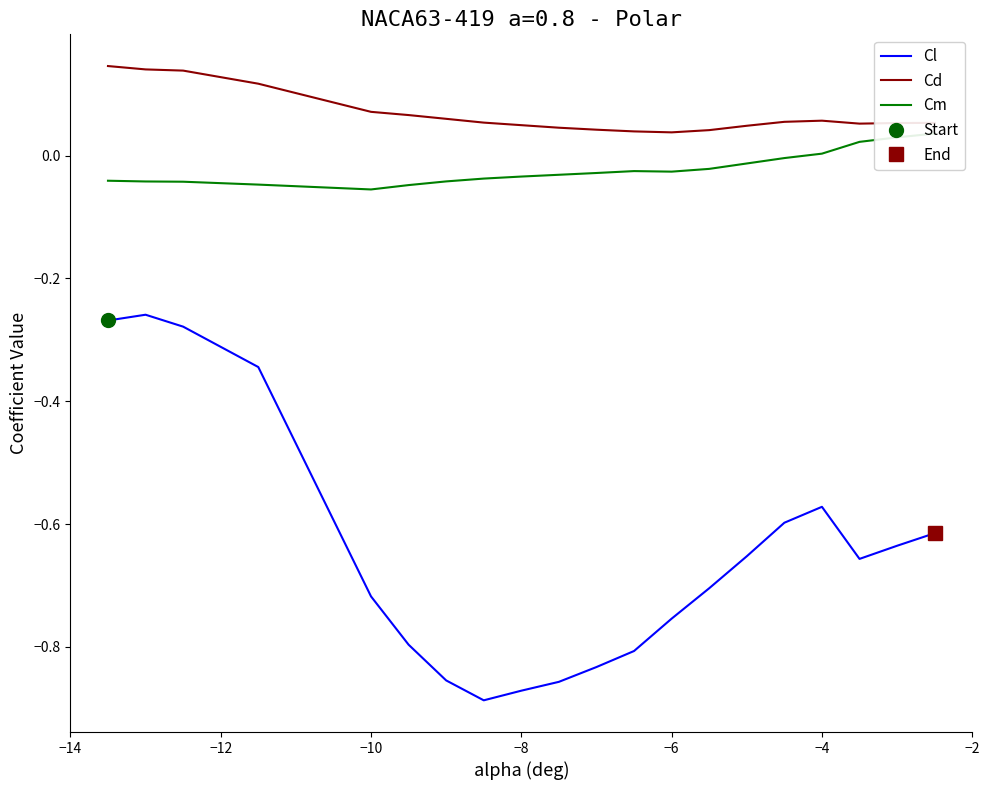

True or false: Cl and Cd cross at least once.

False